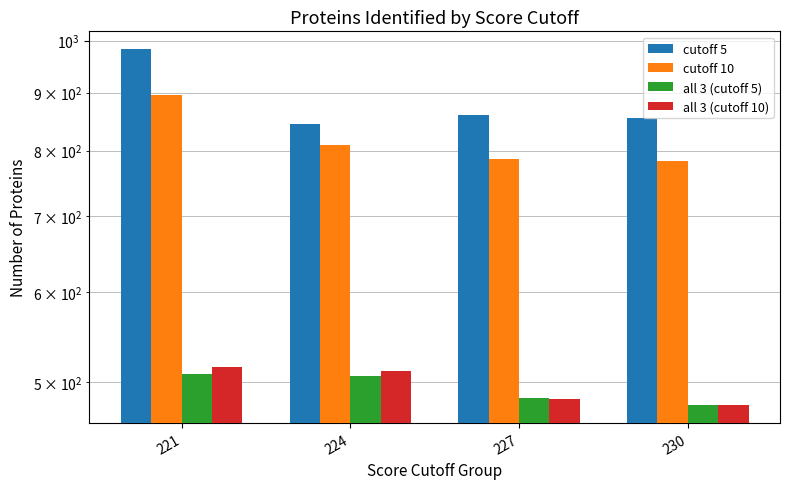

How many values in the all 3 (cutoff 5) series exceed 506?

1